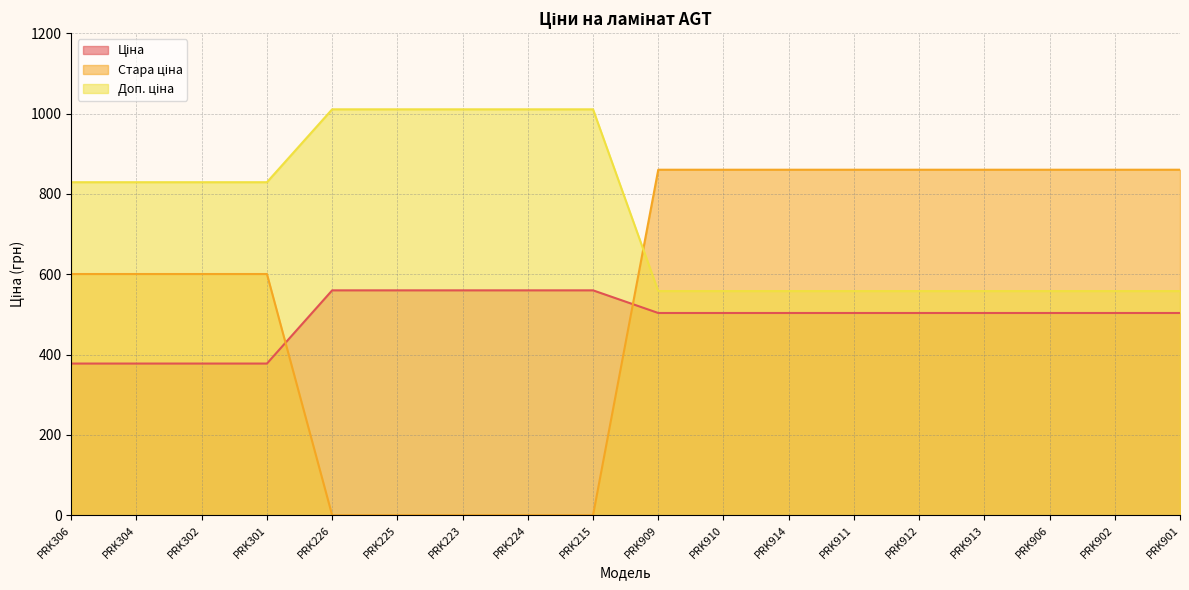

Which series ends up on top after the final intersection of Ціна and Стара ціна?

Стара ціна